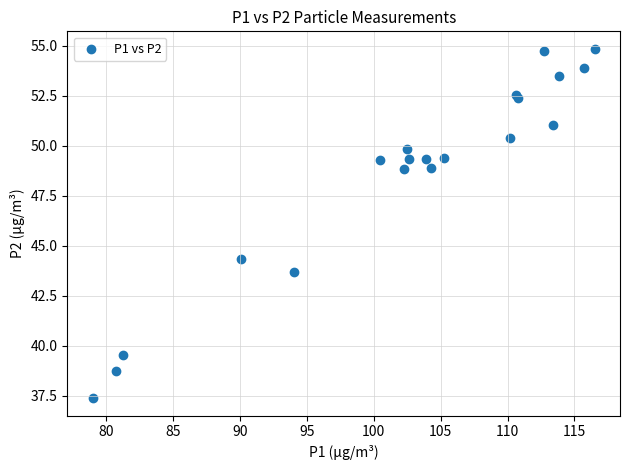

What Y value in the scatter plot is closest to 46?

44.4